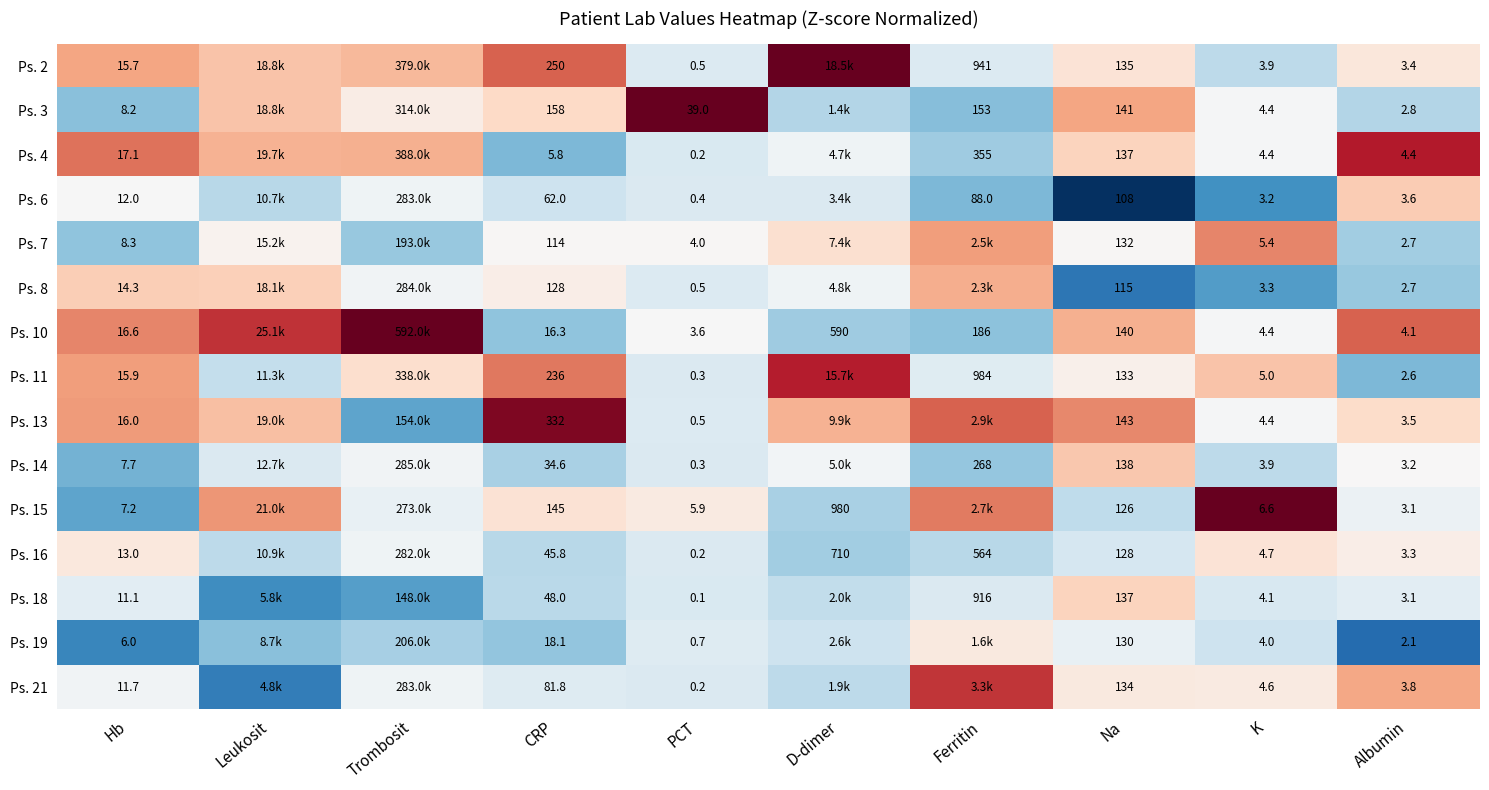

At PCT, list the series in order from smallest to largest.

Ps. 18, Ps. 4, Ps. 16, Ps. 21, Ps. 11, Ps. 14, Ps. 6, Ps. 2, Ps. 8, Ps. 13, Ps. 19, Ps. 10, Ps. 7, Ps. 15, Ps. 3